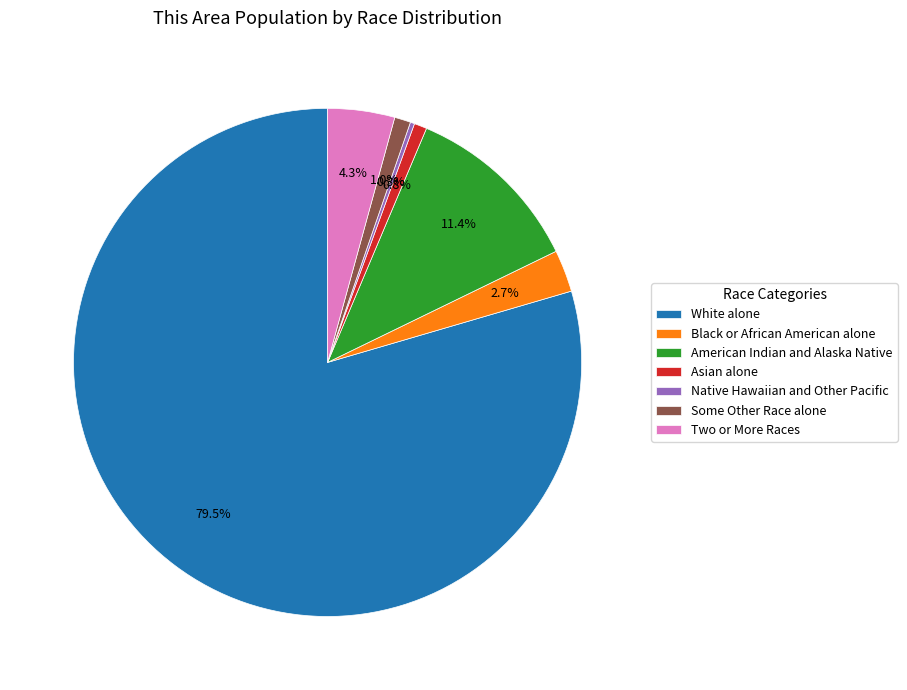

Which has a higher value, Asian alone or Two or More Races?

Two or More Races